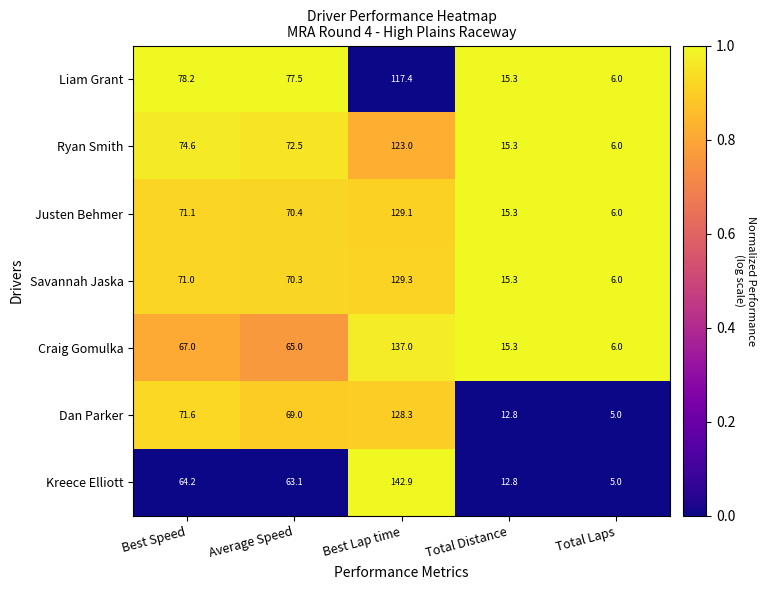

Where does the Liam Grant series first go above 77?

Best Speed